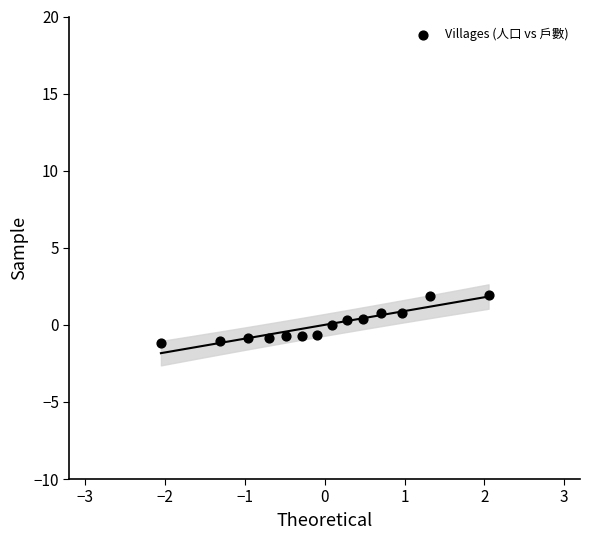

What is the range of Y values (max minus min)?

3.1